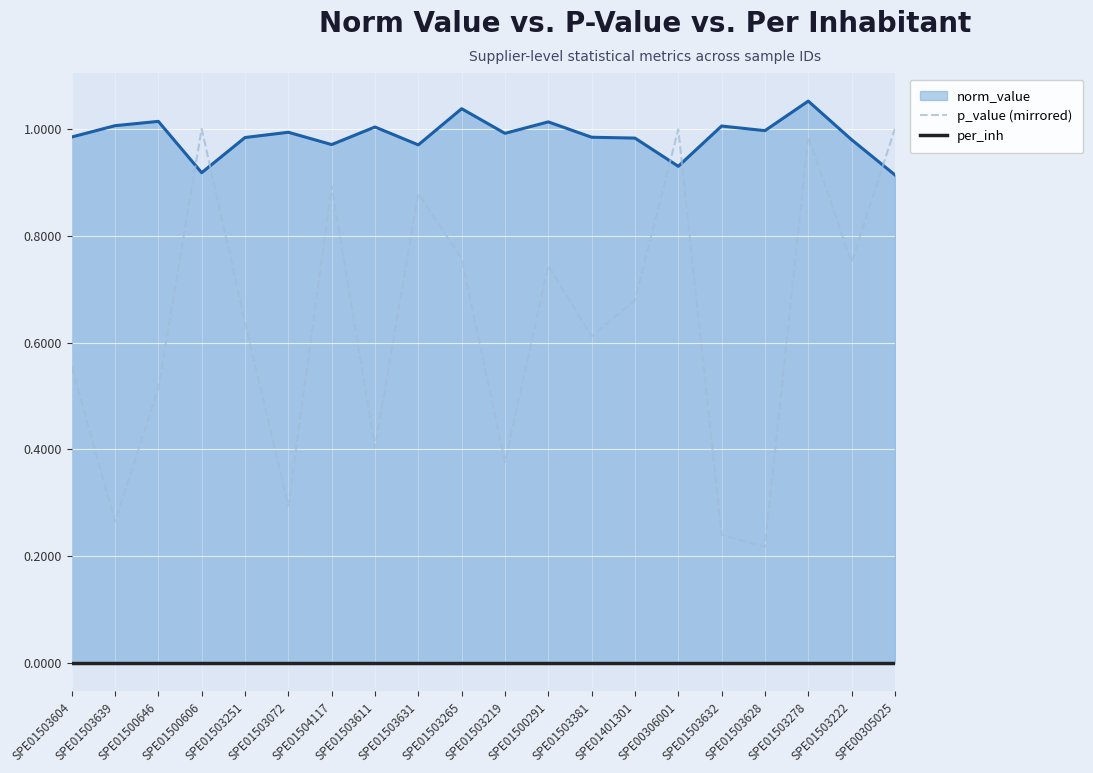

Rank the series at SPE00305025 from lowest to highest value.

per_inh, norm_value line, p_value (mirrored)